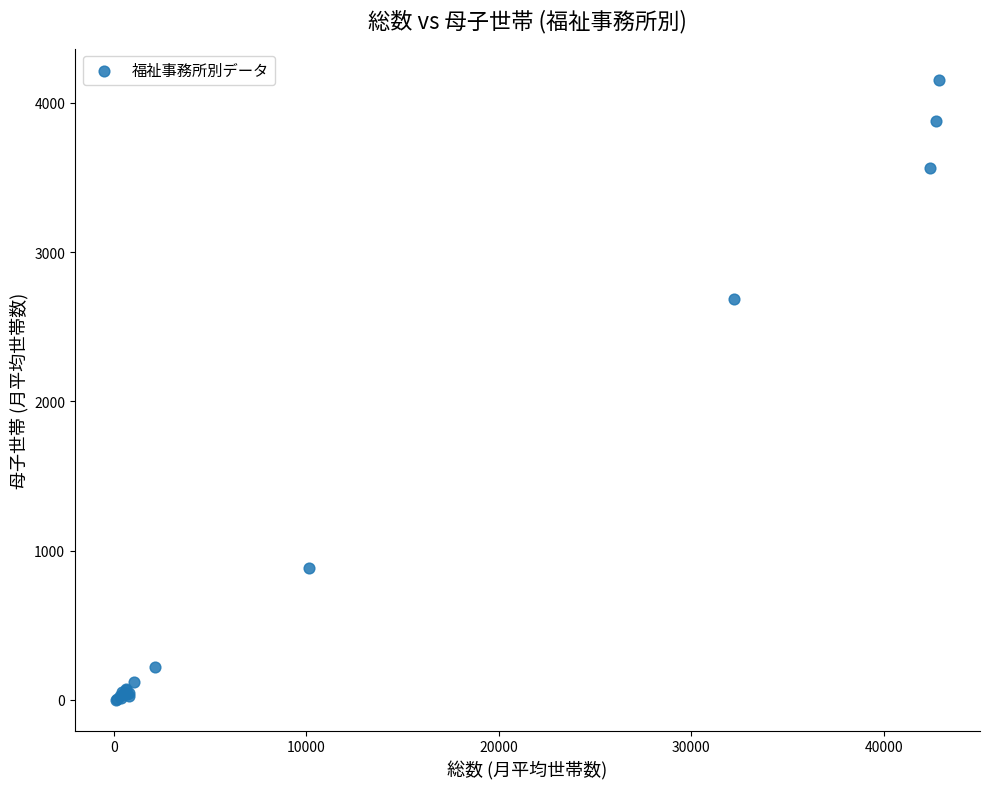

What Y value in the scatter plot is closest to 2078?

2683.8